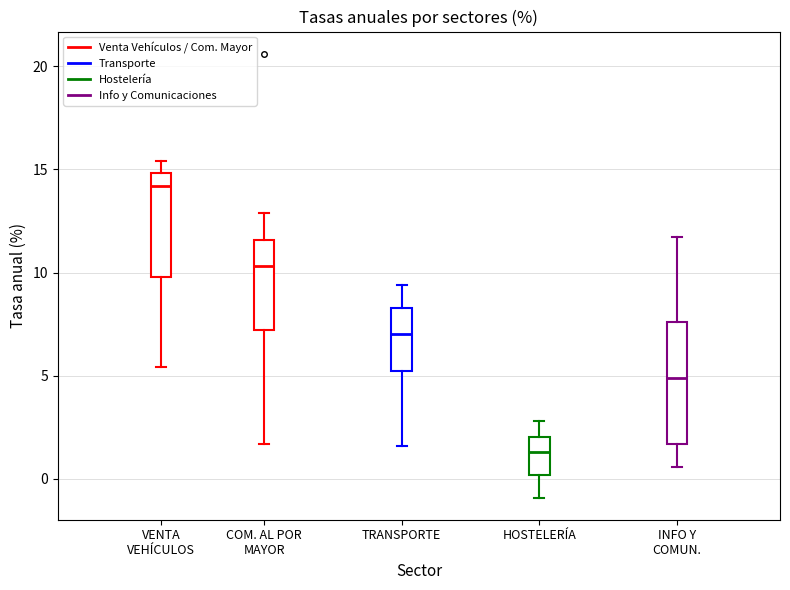

Reading left to right, transcribe this box plot: for each box, give where its median line is, the range the box spans, and where its two whiskers end, as read against the y-axis. The values are not printed on the chart, so give them approximately, as read against the axis.

VENTA VEHÍCULOS: median 14.0, box 10.0 to 15.0, whiskers 5.5 to 15.5
COM. AL POR MAYOR: median 10.5, box 7.0 to 11.5, whiskers 1.5 to 13.0
TRANSPORTE: median 7.0, box 5.0 to 8.5, whiskers 1.5 to 9.5
HOSTELERÍA: median 1.5, box 0.0 to 2.0, whiskers -1.0 to 3.0
INFO Y COMUN.: median 5.0, box 1.5 to 7.5, whiskers 0.5 to 11.5